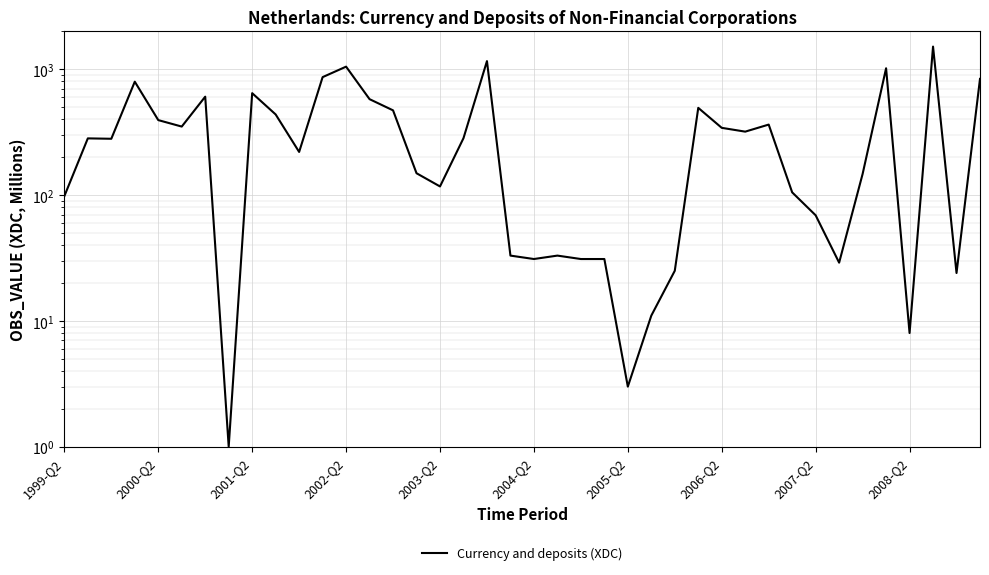

How many lines are shown in the chart?

1